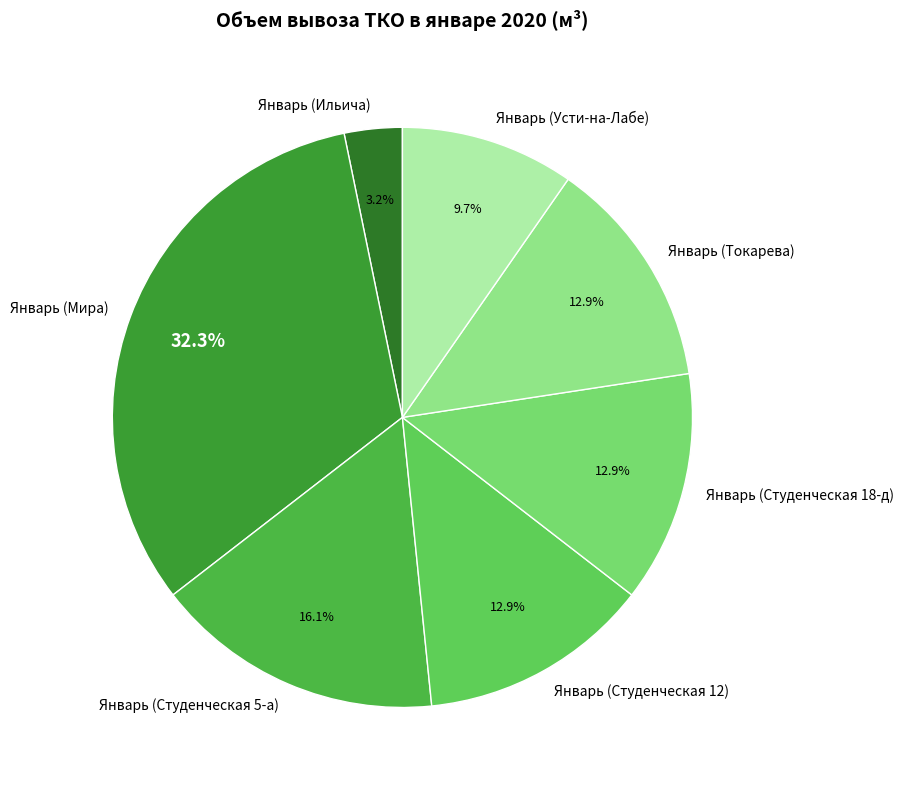

To the nearest percent, what is the average slice percentage?

14%